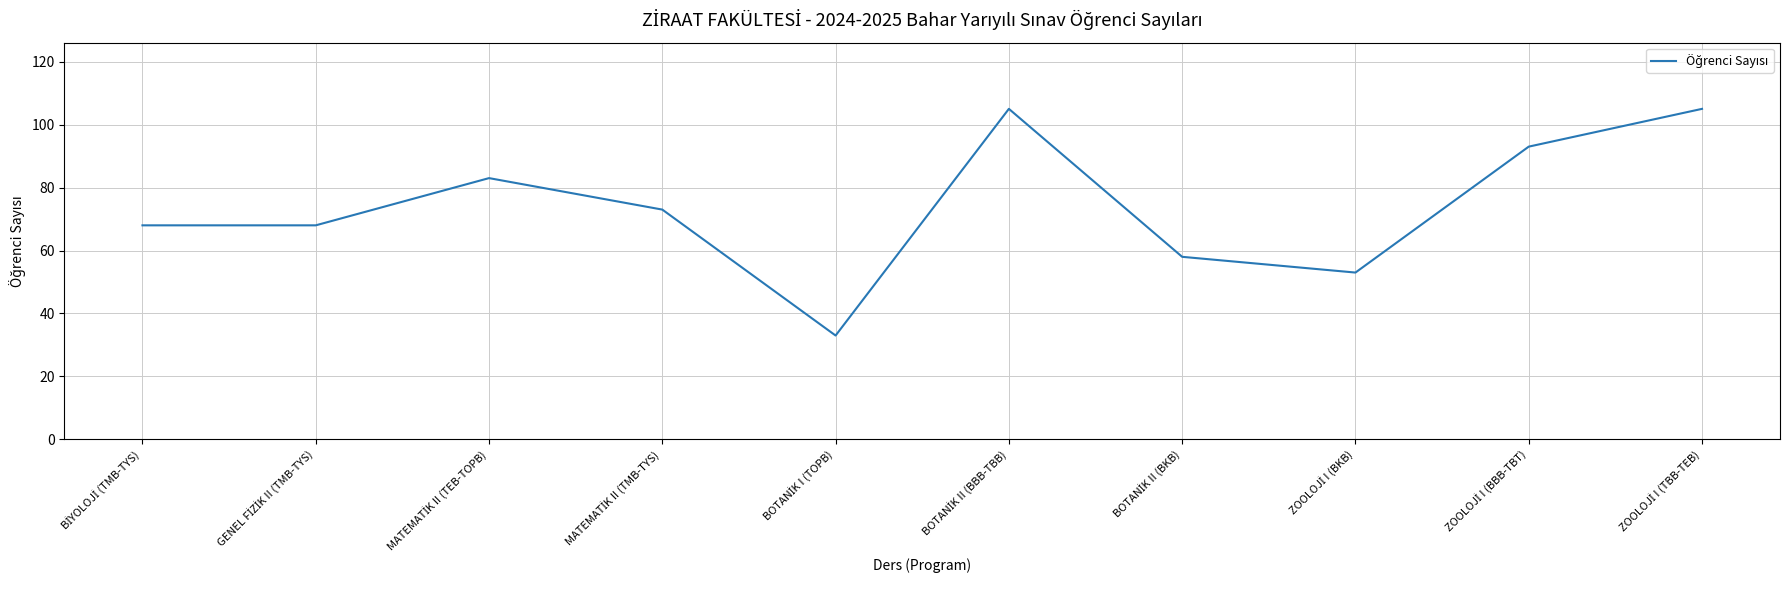

Reading left to right, list all the values displayed in this chart.

68	68	83	73	33	105	58	53	93	105